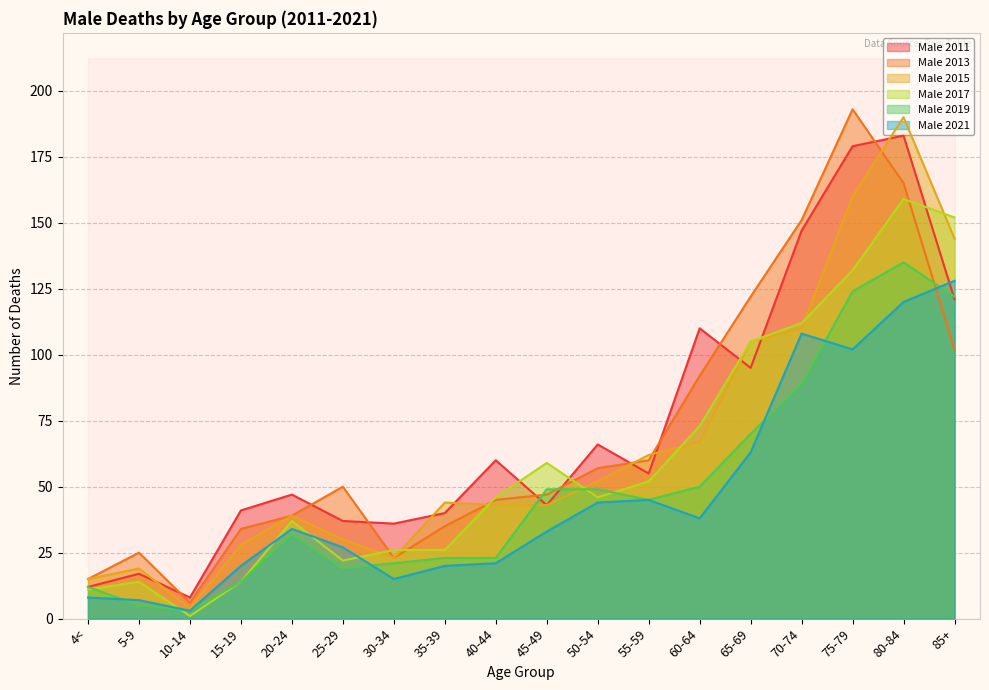

At which category does Male 2013 reach its first local valley?

10-14